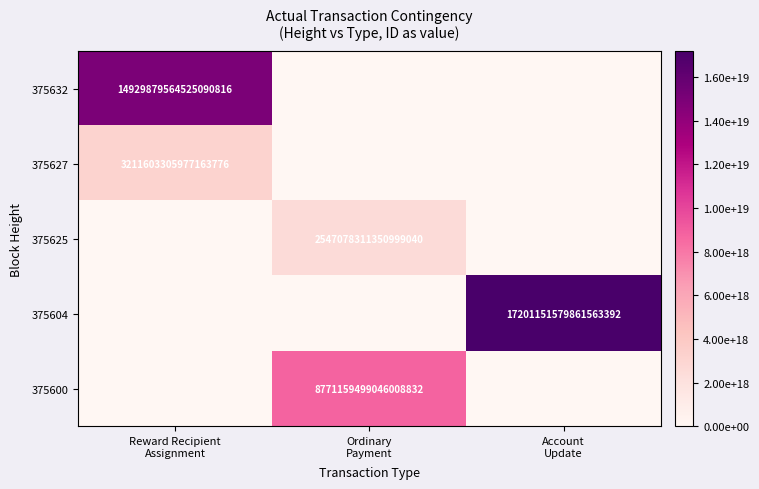

At how many categories does at least one series exceed 7097143455494428672?

3